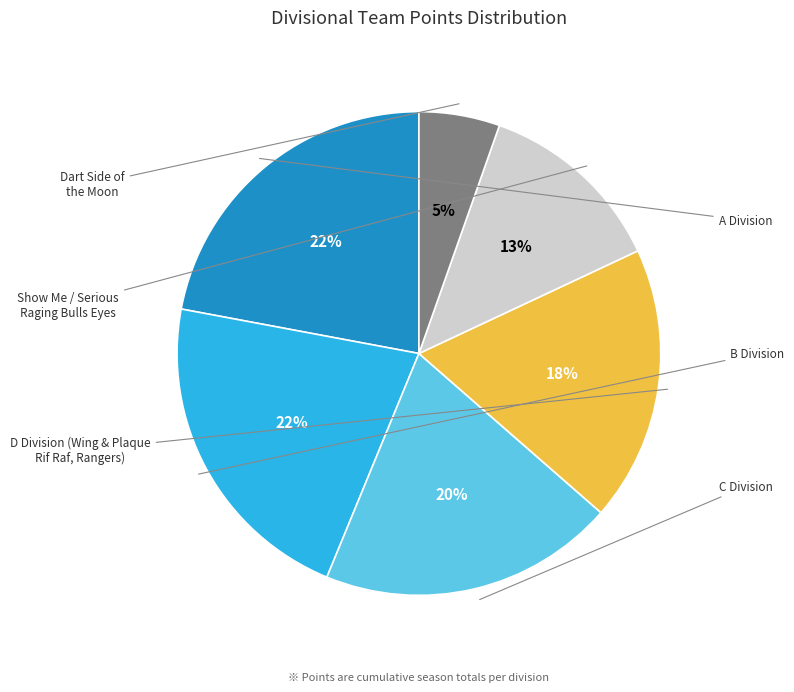

Is there a majority slice in this chart?

No